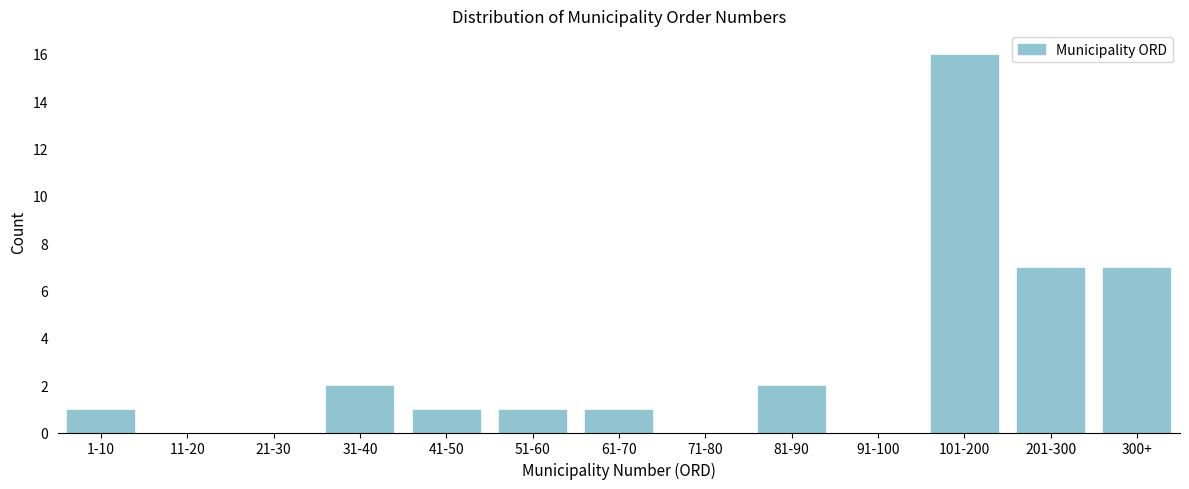

Reading left to right, transcribe all the data shown in this chart.

1-10=1	11-20=0	21-30=0	31-40=2	41-50=1	51-60=1	61-70=1	71-80=0	81-90=2	91-100=0	101-200=16	201-300=7	300+=7